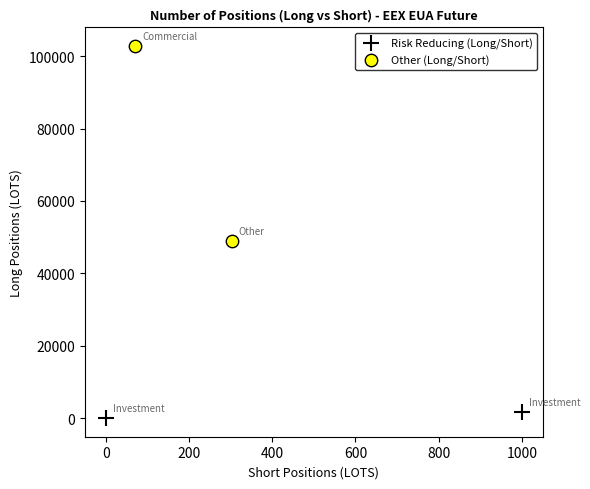

What are all the series names shown in the legend?

Risk Reducing (Long/Short), Other (Long/Short)